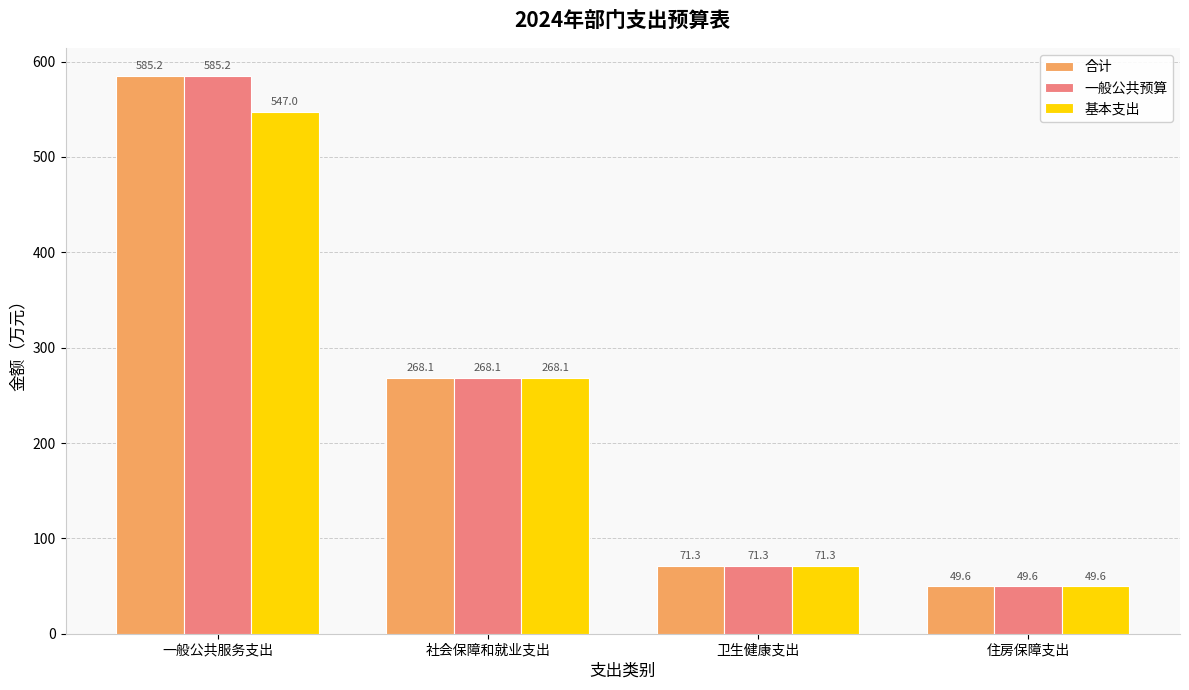

What is the minimum value for 一般公共预算?

49.6